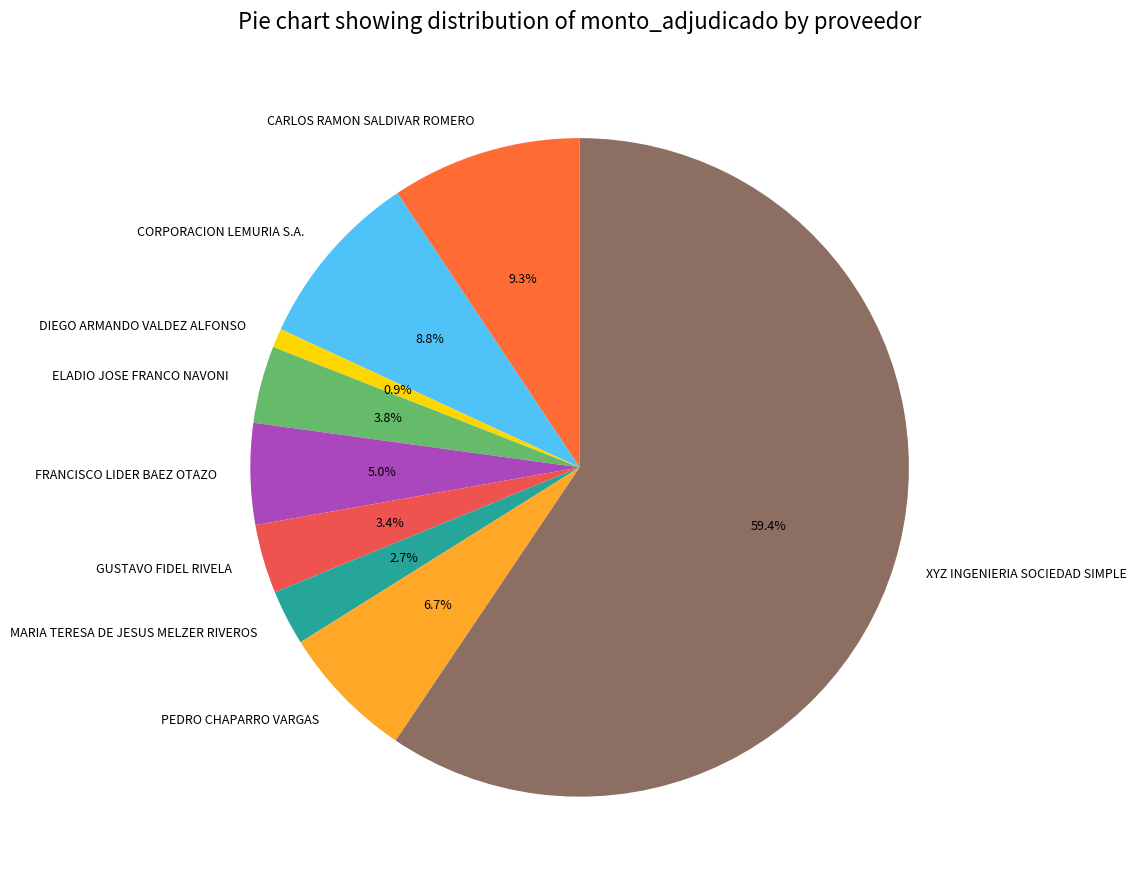

Which has a higher value, XYZ INGENIERIA SOCIEDAD SIMPLE or FRANCISCO LIDER BAEZ OTAZO?

XYZ INGENIERIA SOCIEDAD SIMPLE